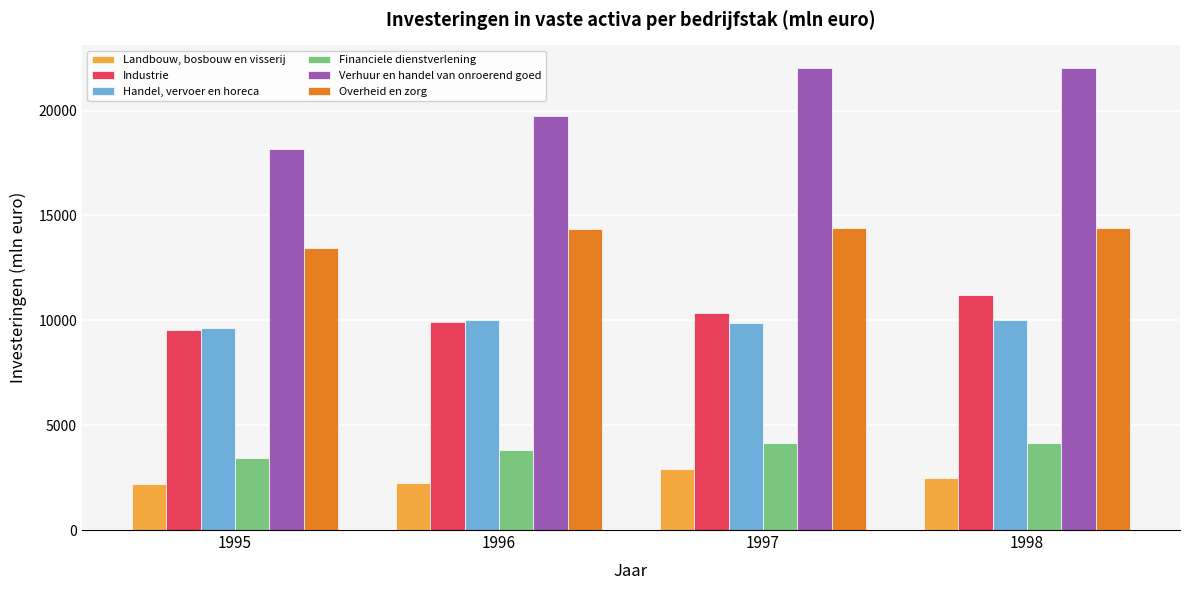

List the series in order of their peak value, highest first.

Verhuur en handel van onroerend goed, Overheid en zorg, Industrie, Handel, vervoer en horeca, Financiele dienstverlening, Landbouw, bosbouw en visserij